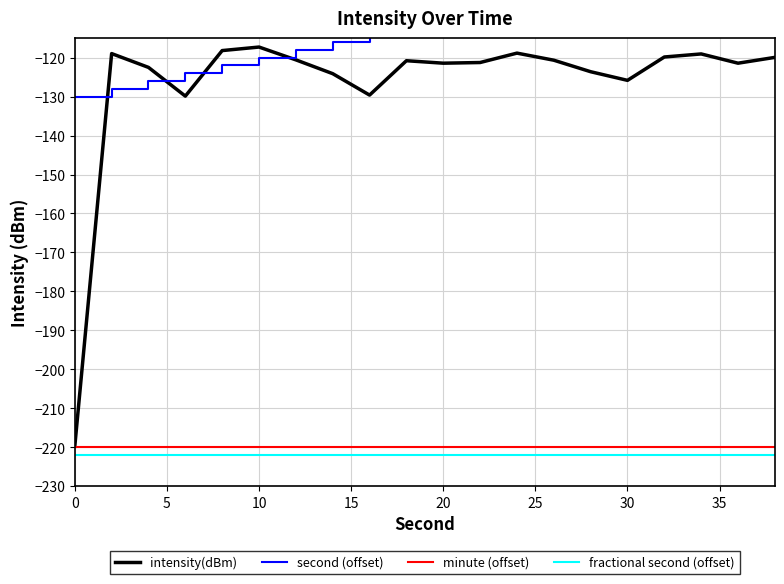

Is it true that intensity(dBm) equals -193.9 at 10?

False